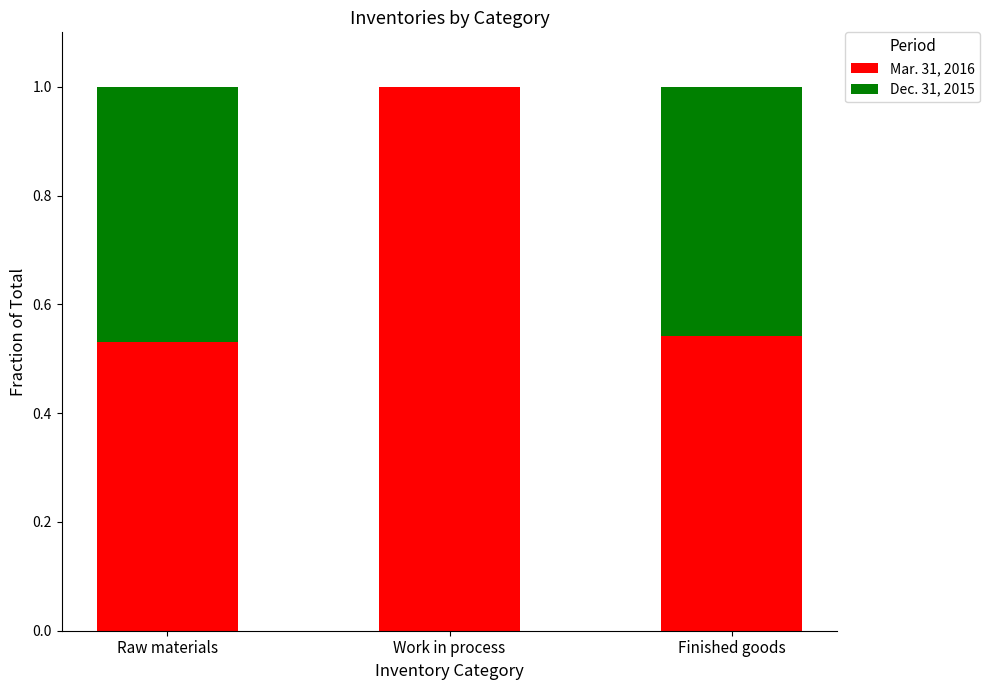

The Mar. 31, 2016 series shows 0.2 at Raw materials. True or false?

False